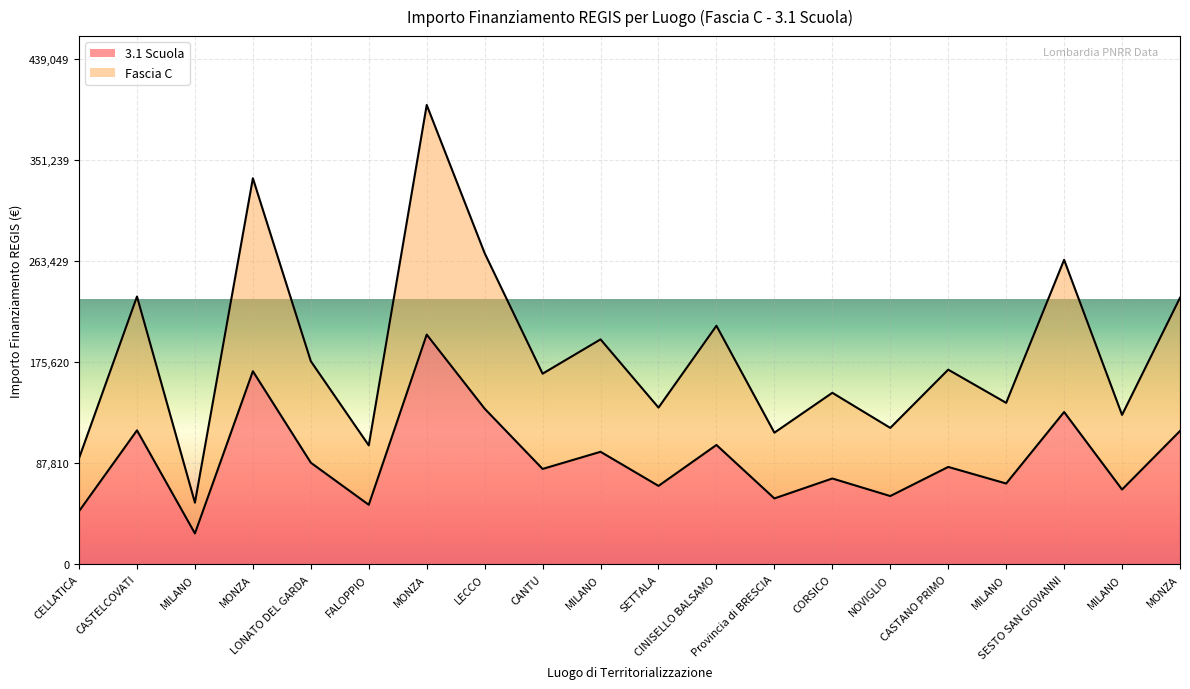

How many values in the 3.1 Scuola series are below 84538?

10